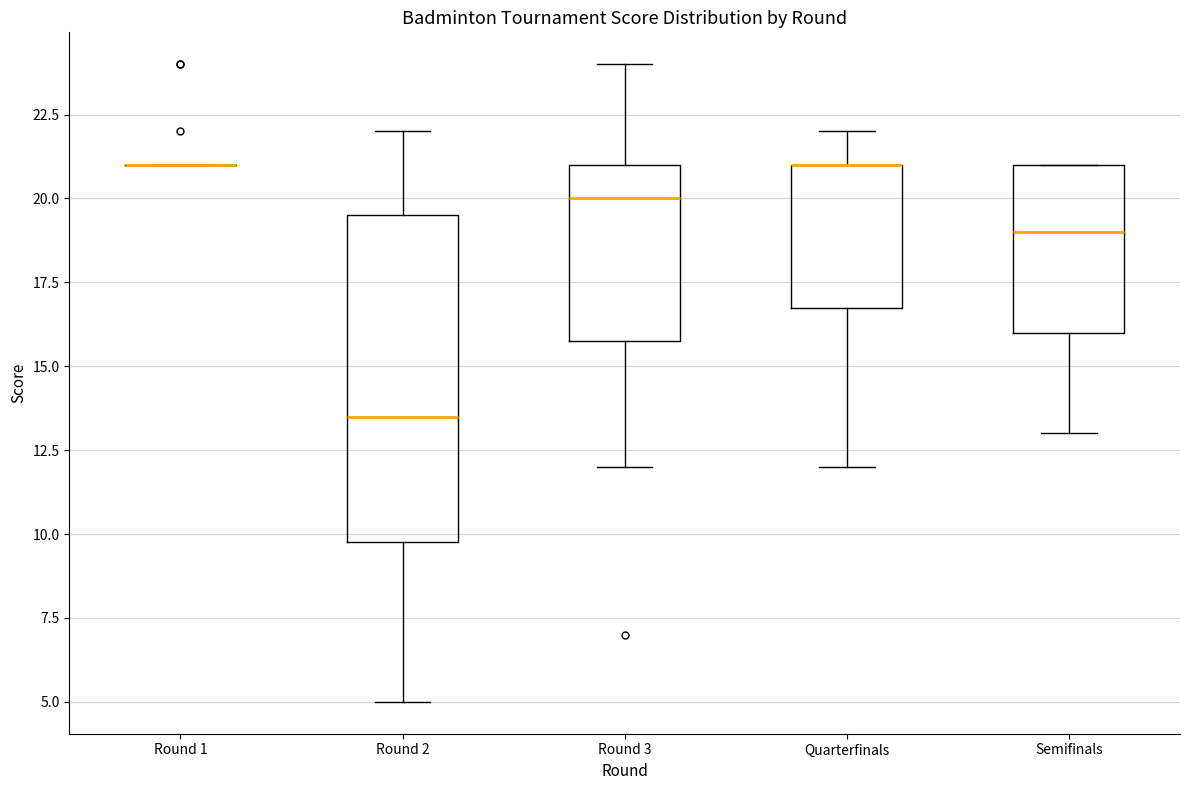

Comparing the boxes themselves (not the whiskers), which one is the tallest?

Round 2